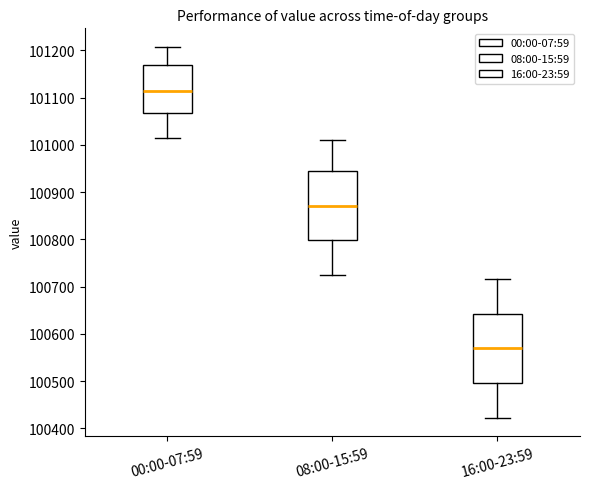

Which box has the lowest median line?

16:00-23:59